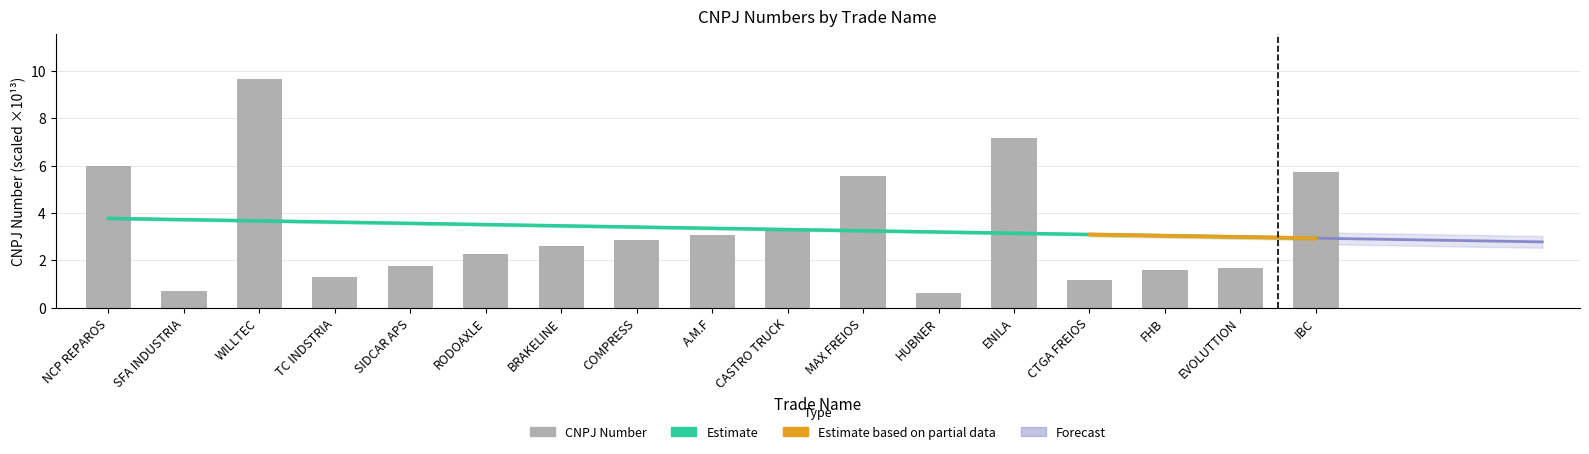

What is the sum of all values?

57.0